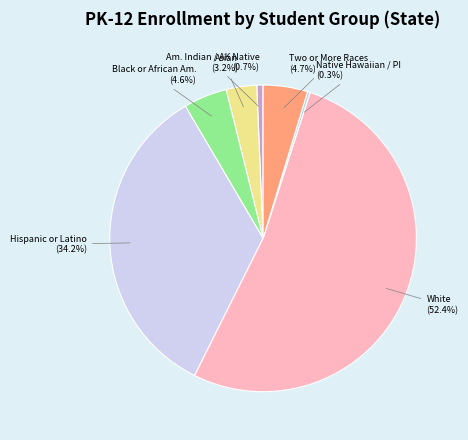

What percentage is NOT represented by Asian?

96.8%